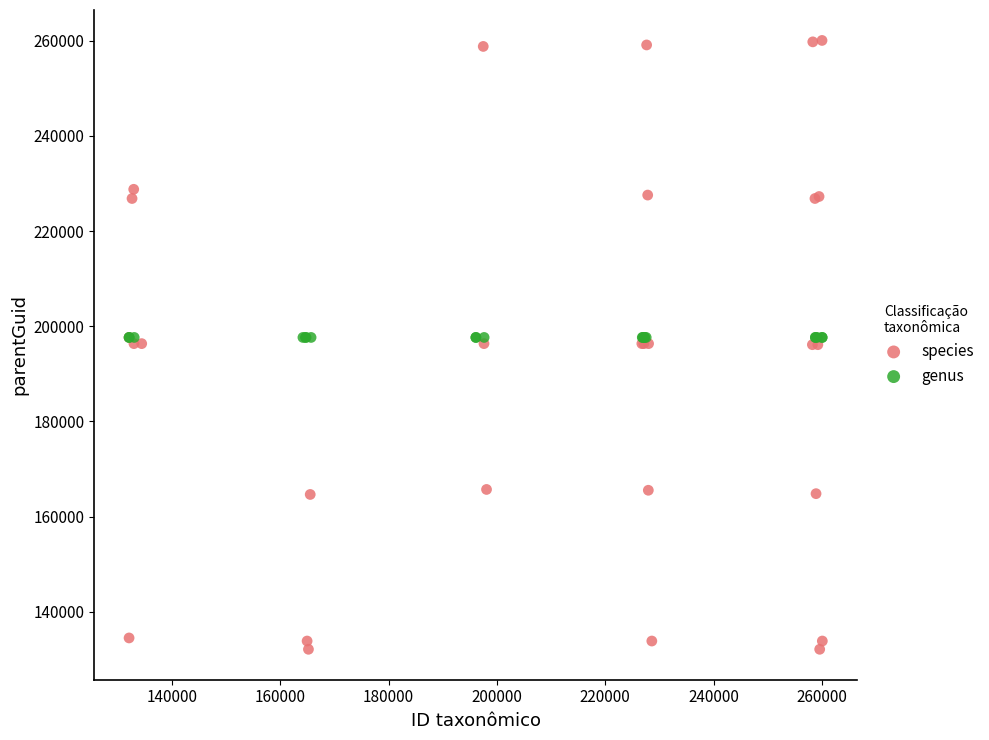

Which series contains the lowest Y value?

species